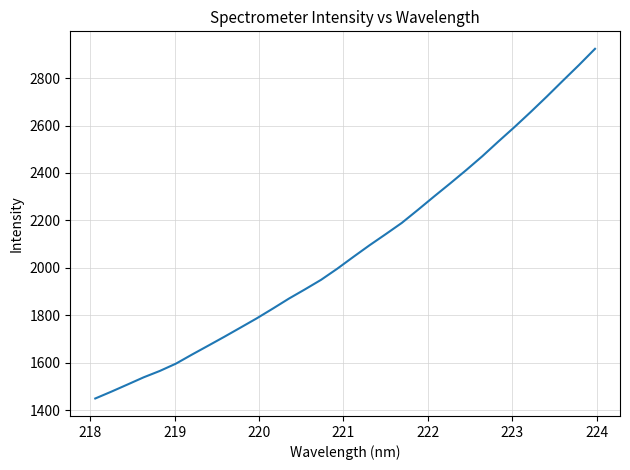

What is the minimum value shown in the chart?

1448.8